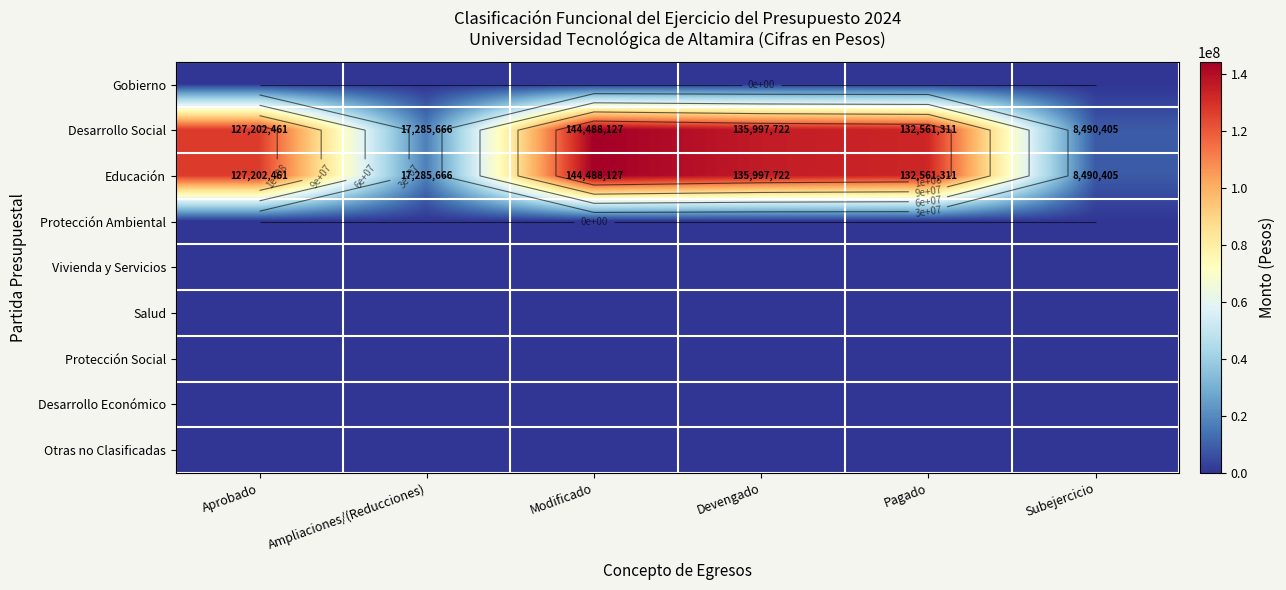

Rank the series at Subejercicio from lowest to highest value.

Gobierno, Protección Ambiental, Vivienda y Servicios, Salud, Protección Social, Desarrollo Económico, Otras no Clasificadas, Desarrollo Social, Educación